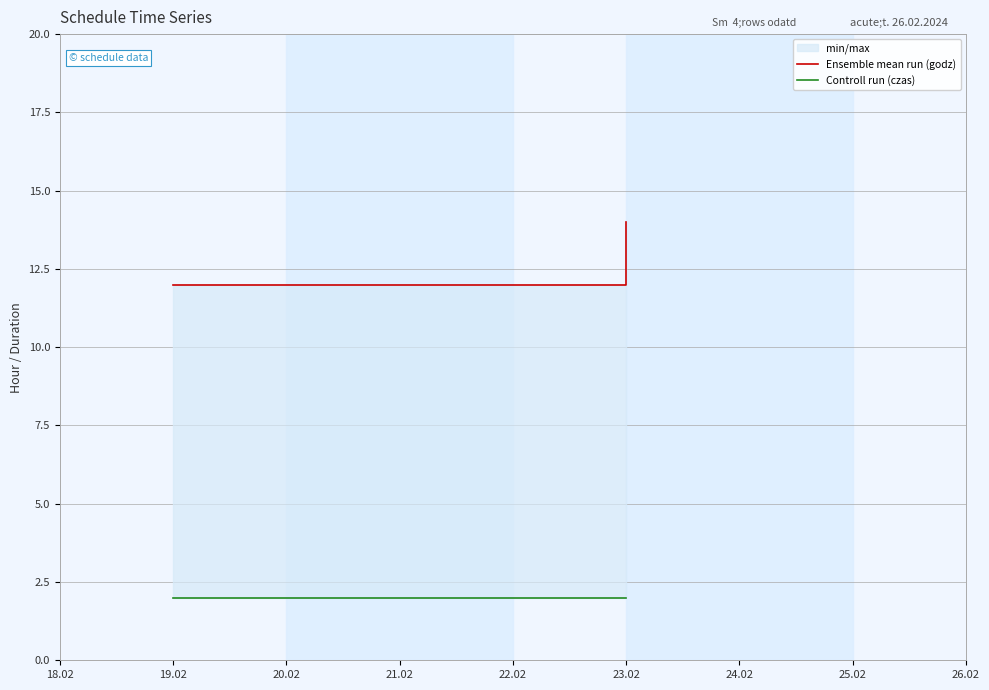

Reading right to left, transcribe all the data shown in this chart.

Ensemble mean run (godz): 14	12	12	12
Controll run (czas): 2	2	2	2